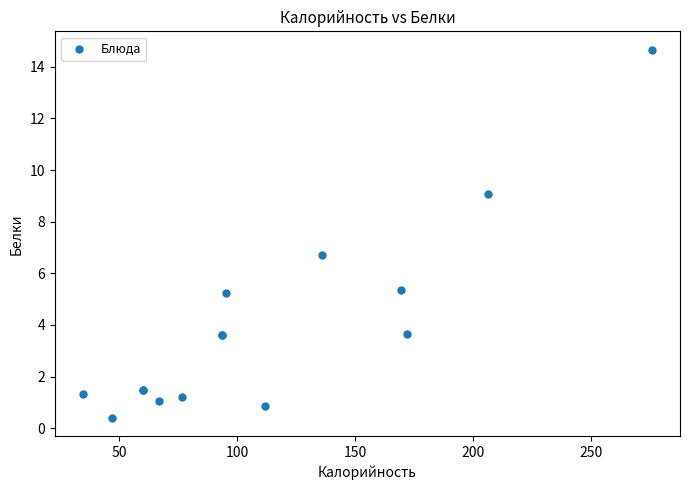

What Y value in the scatter plot is closest to 7?

6.7